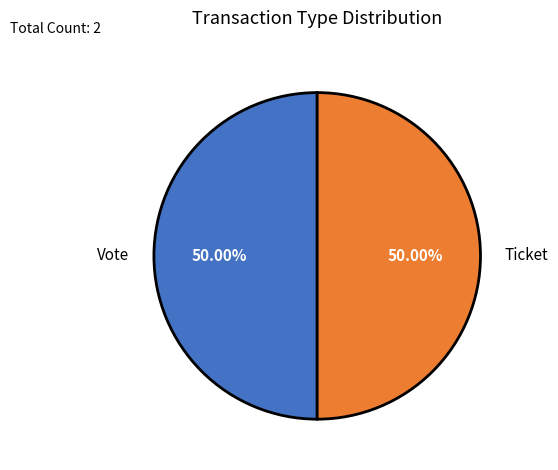

To the nearest percent, what is the combined percentage of Vote and Ticket?

100%